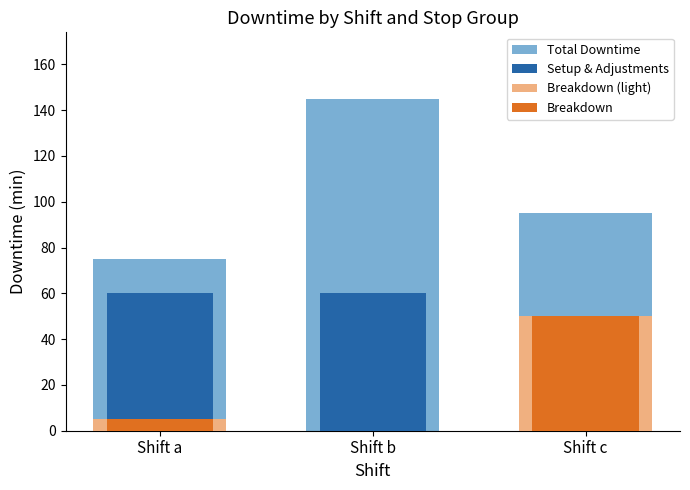

Rank the categories by Setup & Adjustments value from highest to lowest.

Shift a, Shift b, Shift c